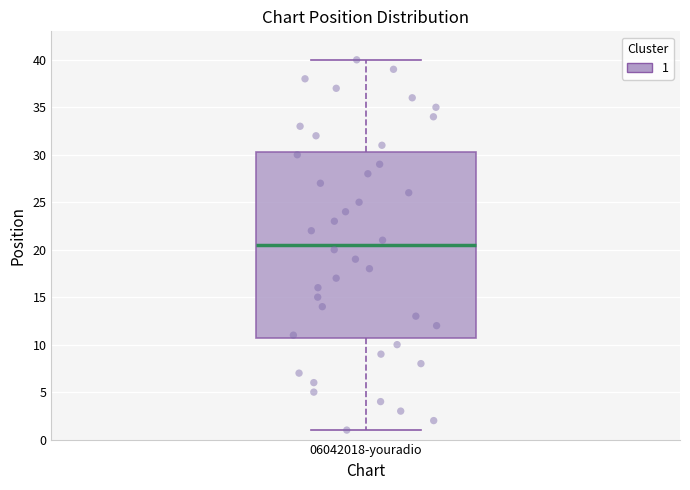

Transcribe this box plot: give where the median line is, the range the box spans, and where the two whiskers end, as read against the y-axis. The values are not printed on the chart, so give them approximately, as read against the axis.

median 20.5, box 11.0 to 30.5, whiskers 1.0 to 40.0